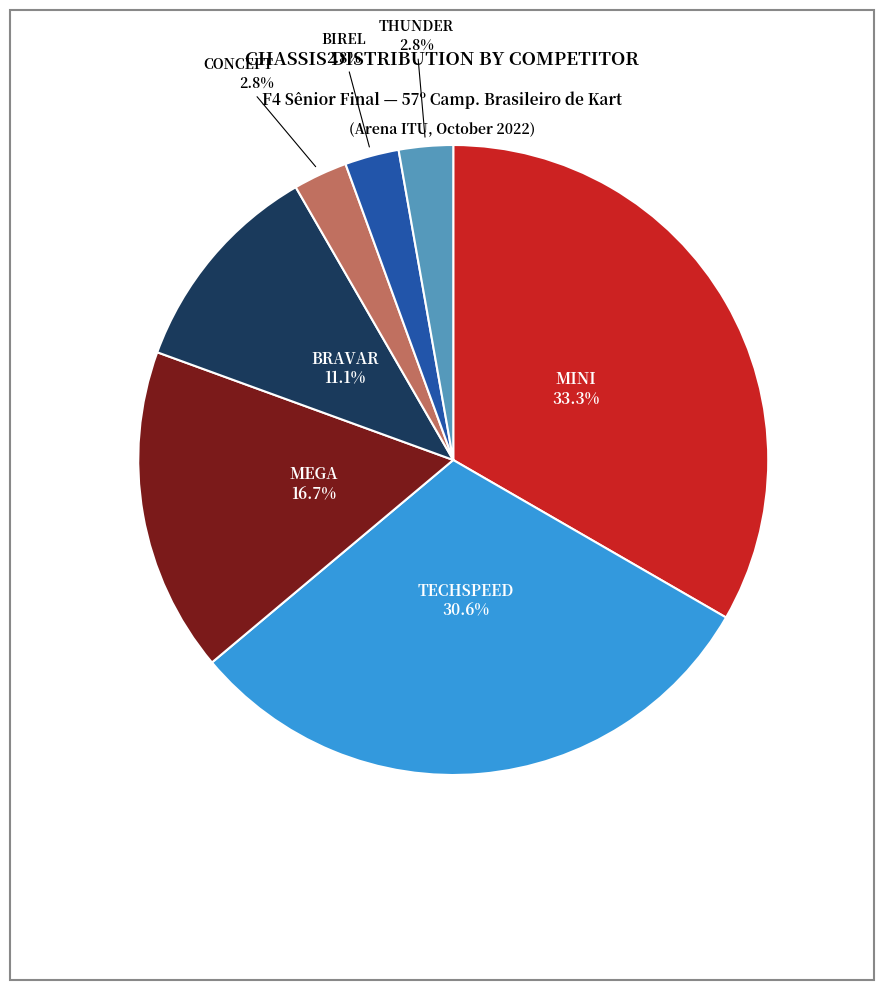

Combined, do TECHSPEED and CONCEPT account for over 50%?

No